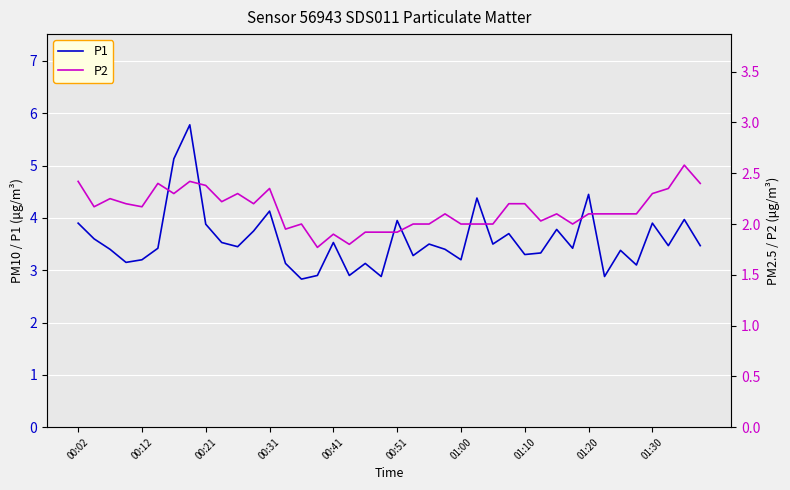

At which label does P1 first exceed 3?

00:02